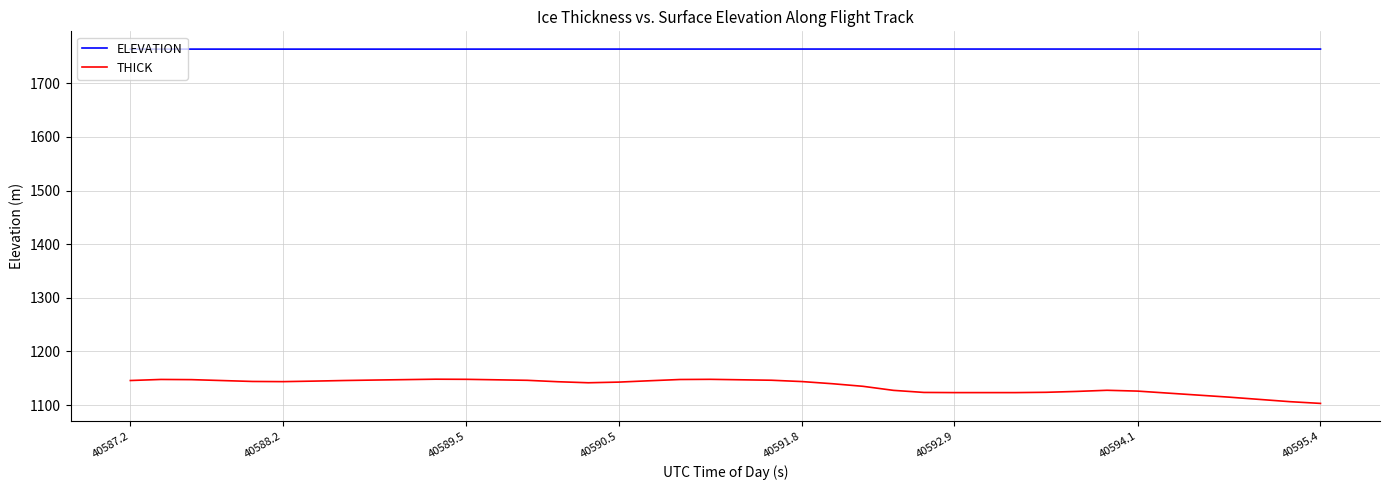

What is the difference between the maximum and minimum values in the THICK series?

45.1